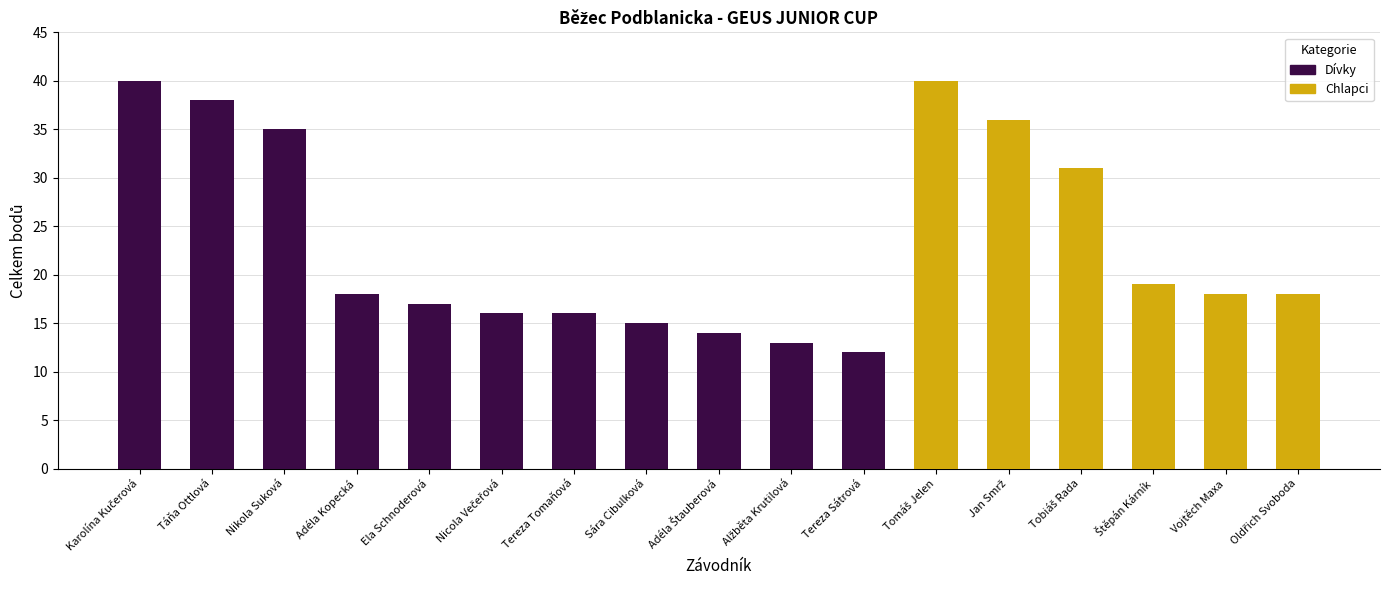

What position from the left is Alžběta Krutilová?

10